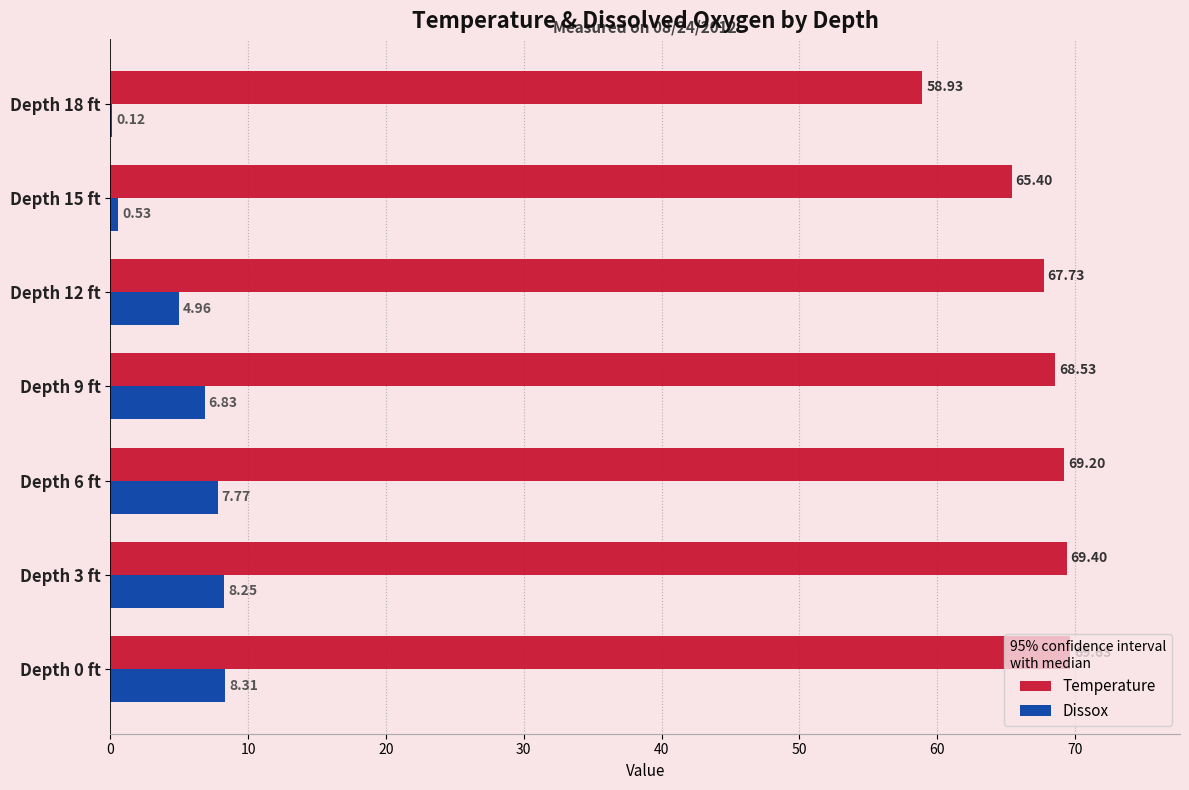

What is the greatest value displayed?

69.6